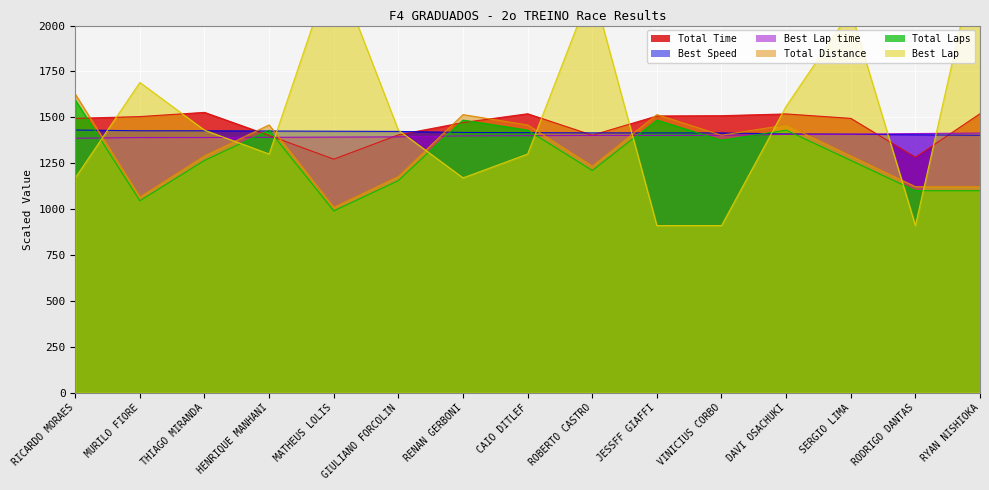

True or false: Total Distance has a value of 1853.5 at GIULIANO FORCOLIN.

False